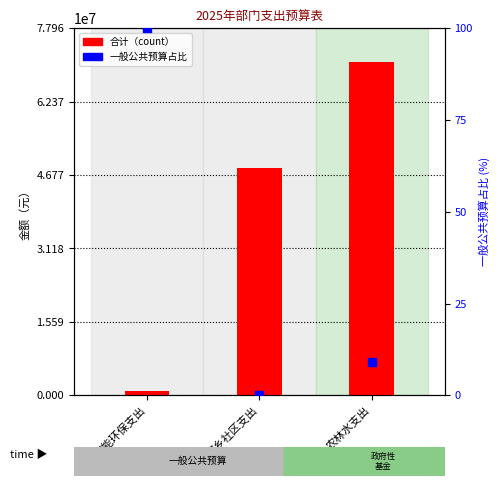

Which series contains the highest Y value?

合计